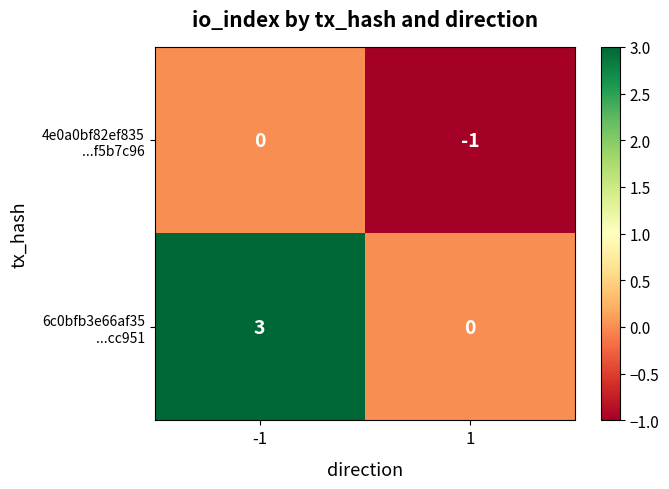

What is the spread (max minus min) of values at -1?

3